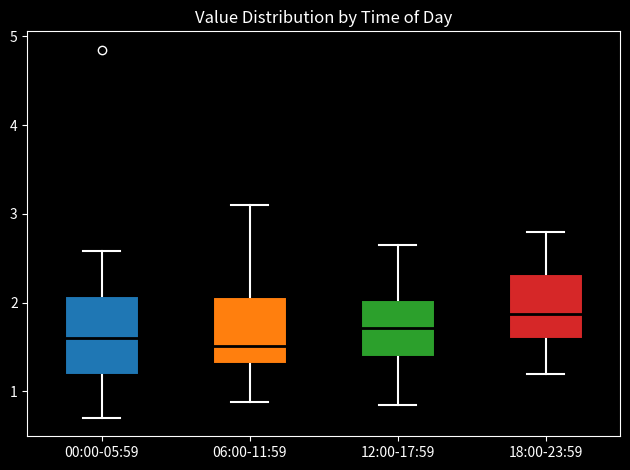

Where does the upper whisker of the box for 06:00-11:59 end on the y-axis? The values are not printed on the chart, so give them approximately, as read against the axis.

3.1